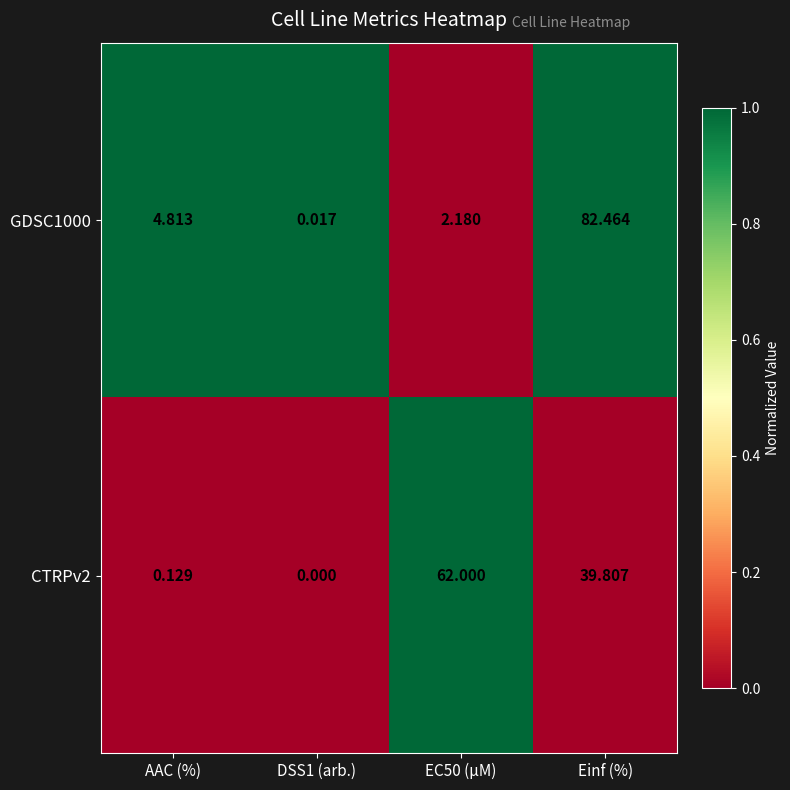

Which label corresponds to the largest value in the chart?

Einf (%)